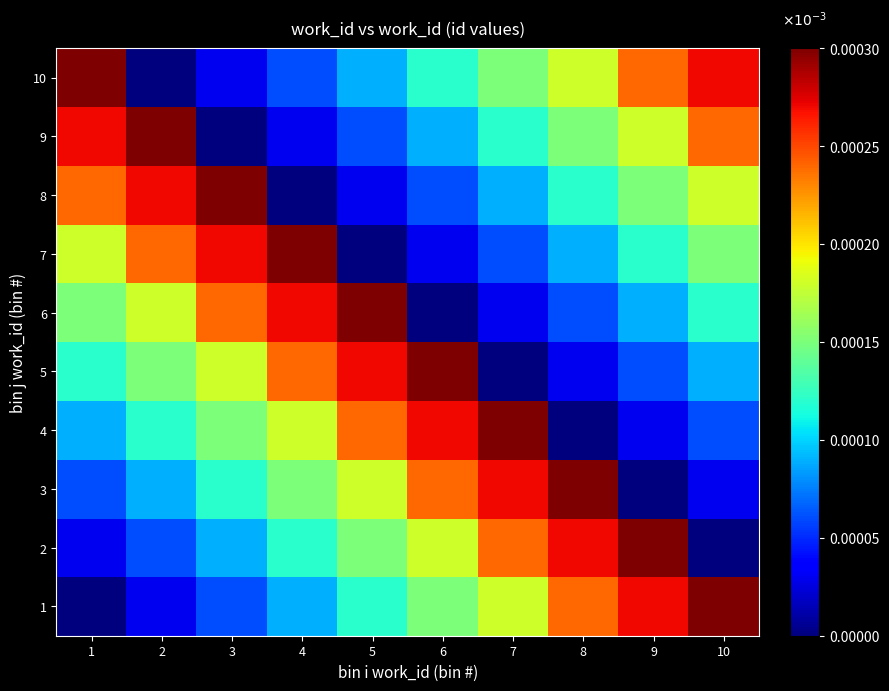

How many distinct data groups are displayed?

10